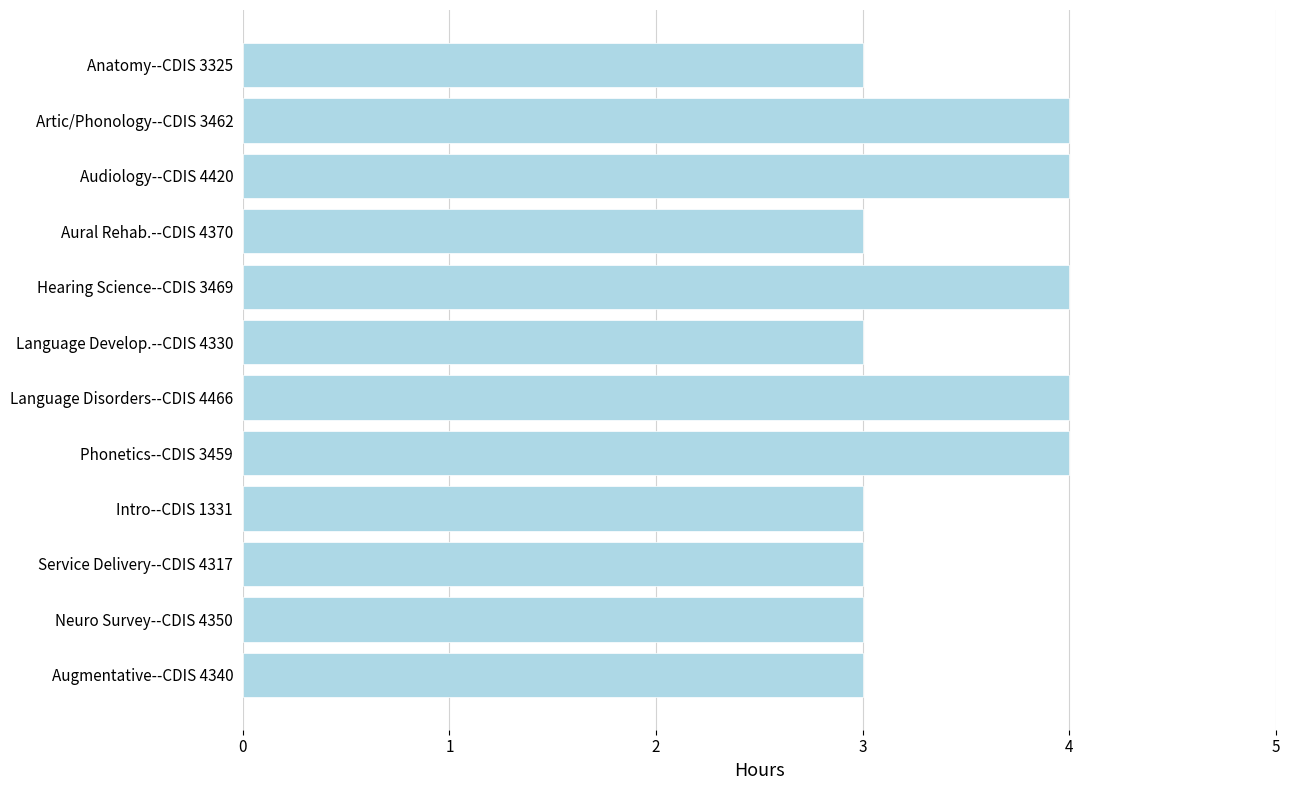

Count the number of categories in the chart.

12